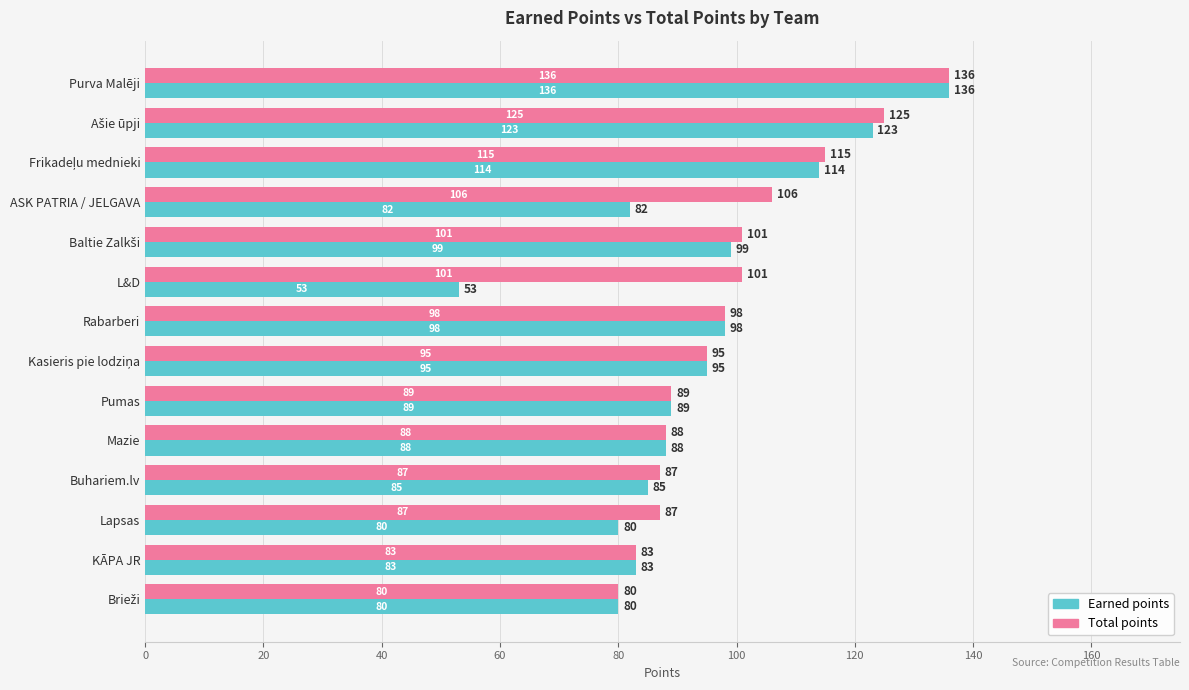

Between ASK PATRIA / JELGAVA and Buhariem.lv, which series saw the biggest shift?

Total points